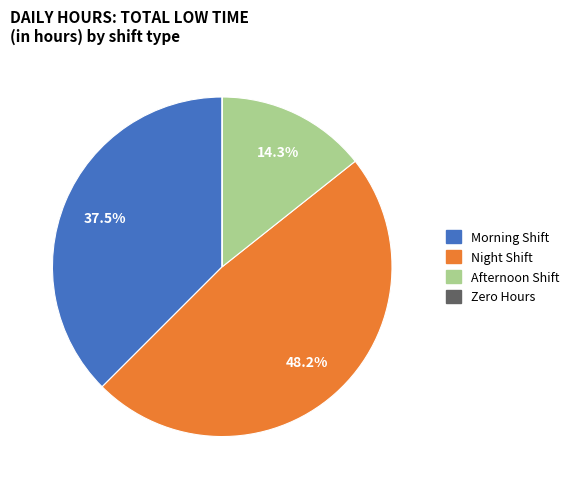

To the nearest percent, what is the difference between the largest and smallest slice percentages?

48%